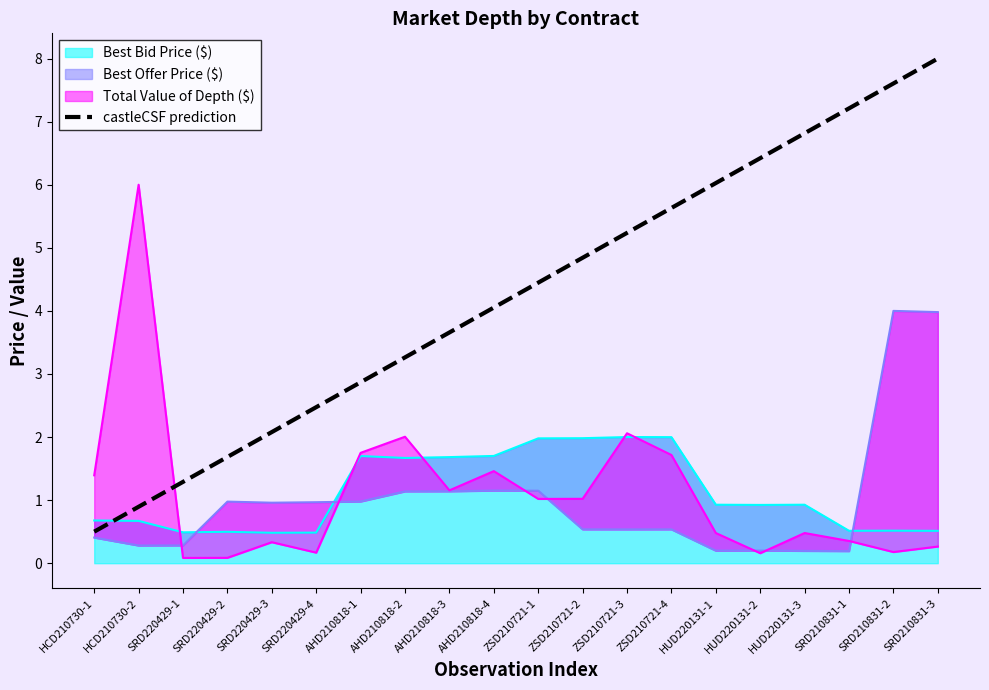

Reading left to right, transcribe all the data shown in this chart.

0.5	0.9	1.3	1.7	2.1	2.5	2.9	3.3	3.7	4.1	4.4	4.8	5.2	5.6	6.0	6.4	6.8	7.2	7.6	8.0